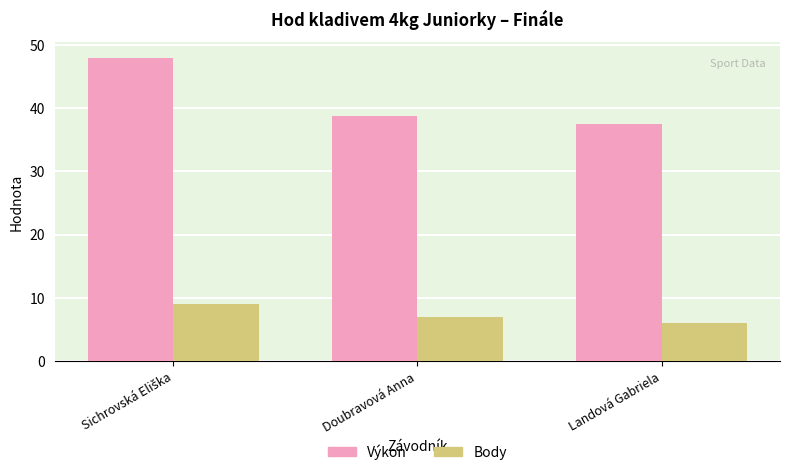

At how many categories does at least one series exceed 33?

3